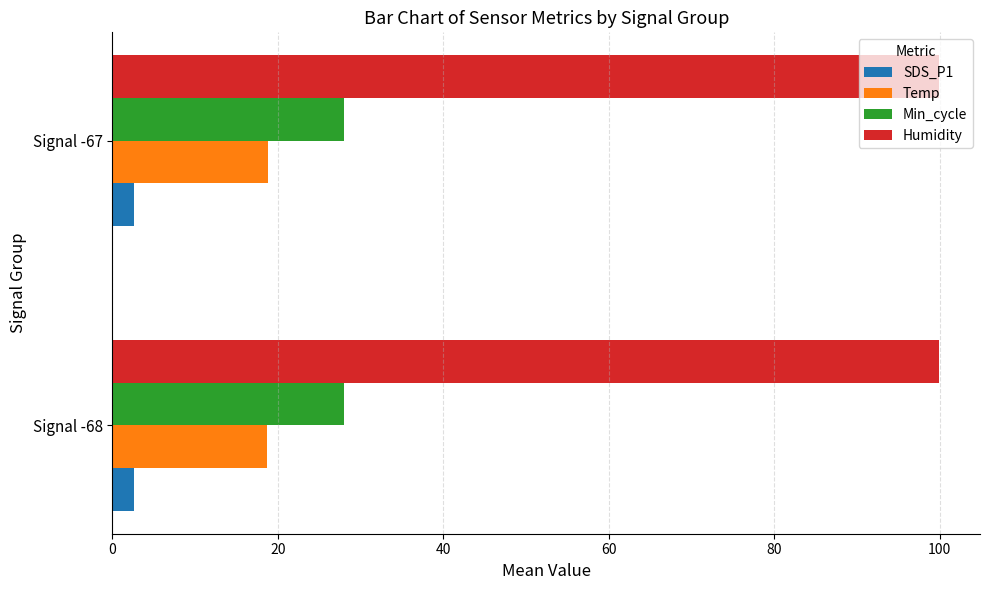

Which series has the largest total across all categories?

Humidity